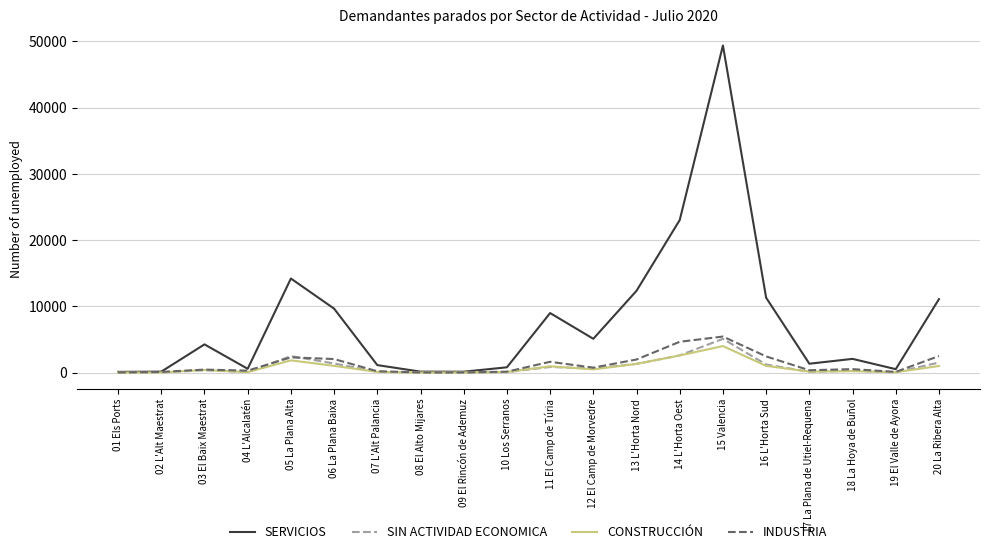

Which series has the widest spread of values?

SERVICIOS